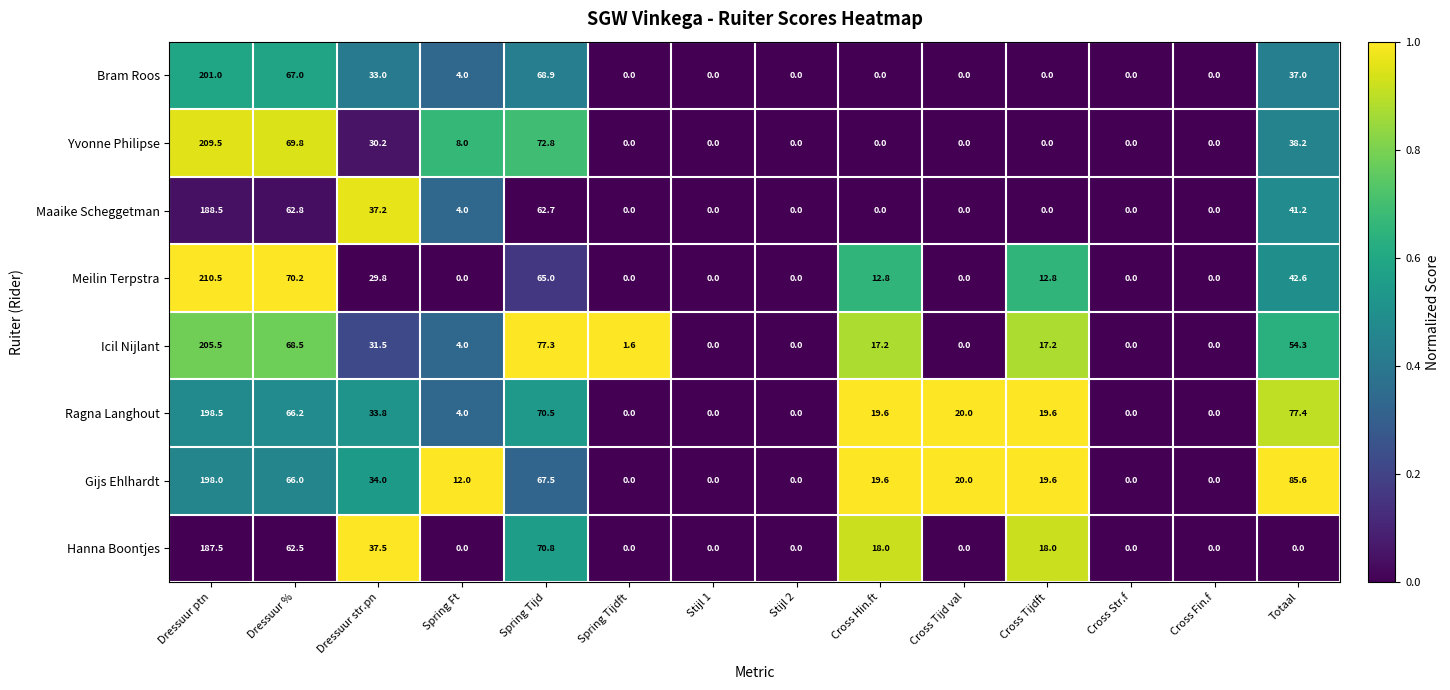

Which category has the highest value in the Bram Roos series?

Dressuur ptn